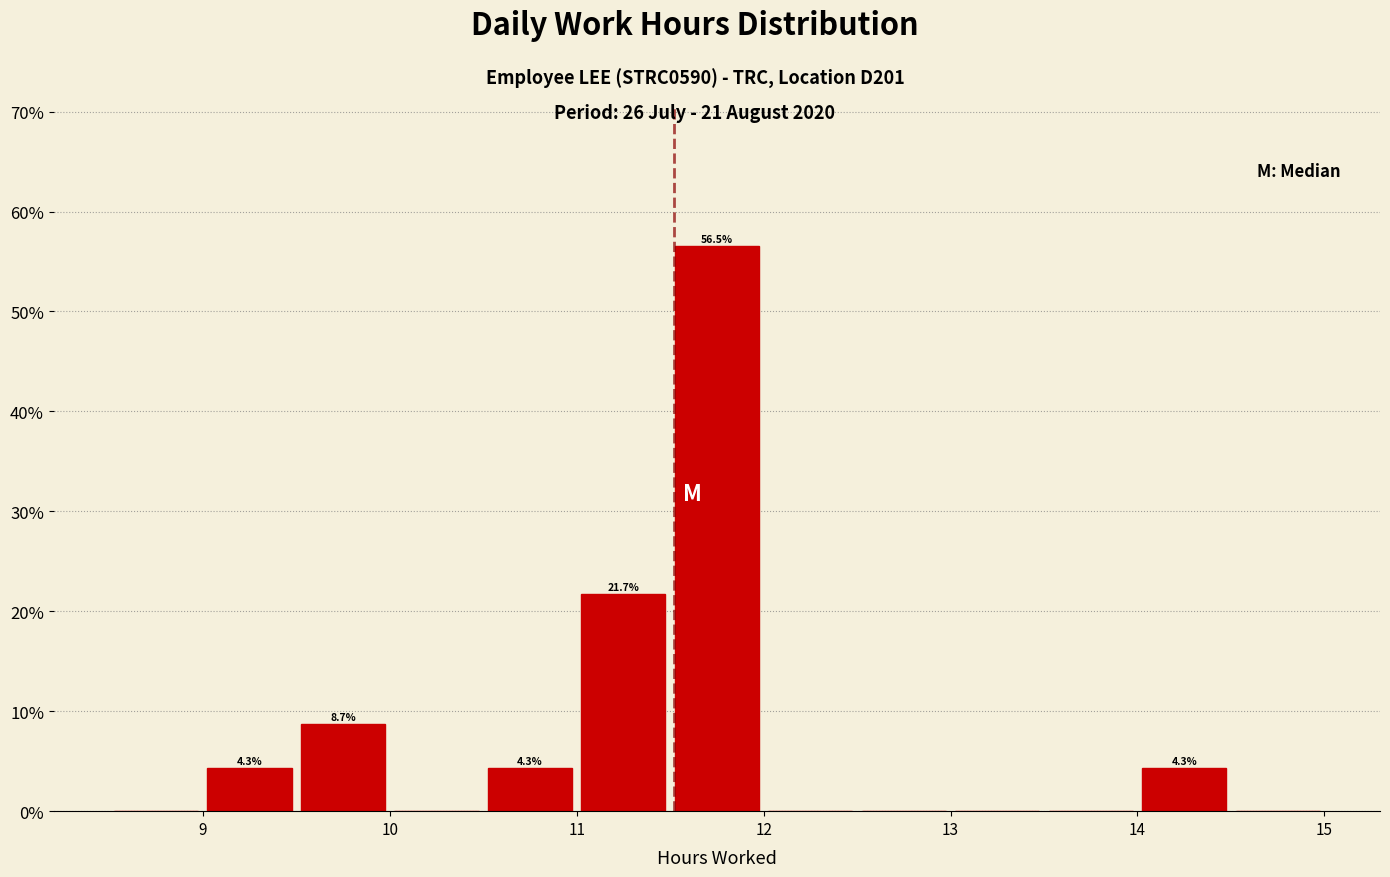

Over which range of the x-axis is the bar tallest?

11.5 to 12.0